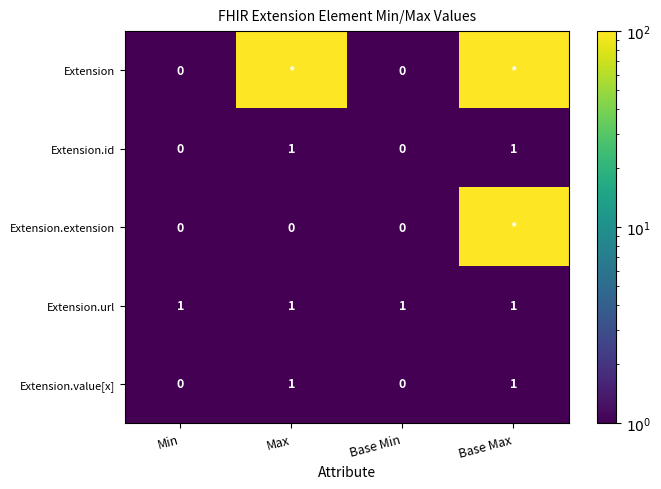

Is the value of Extension at Base Min greater than the value of Extension.url at Base Max?

No